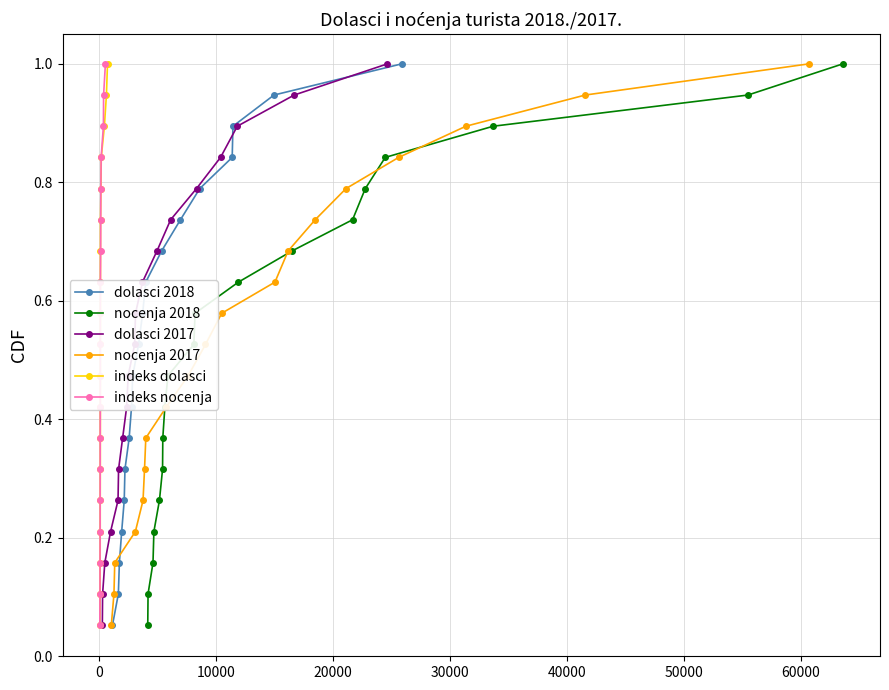

True or false: indeks nocenja has more than 1 interior local peaks.

False